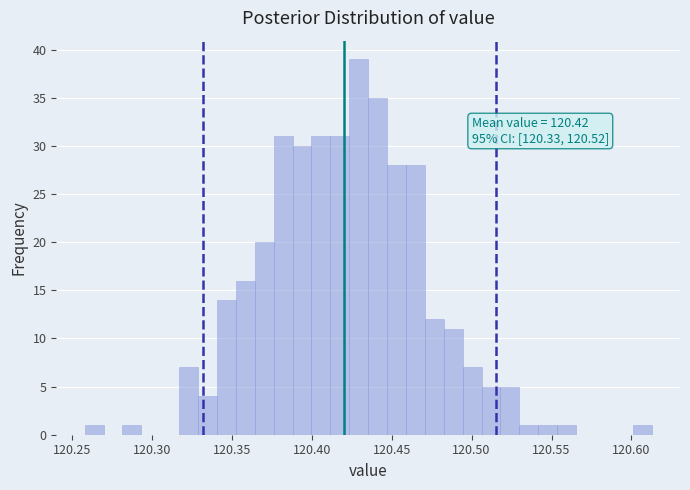

Read against the x-axis, roughly where is the centre of the tallest bar?

120.430